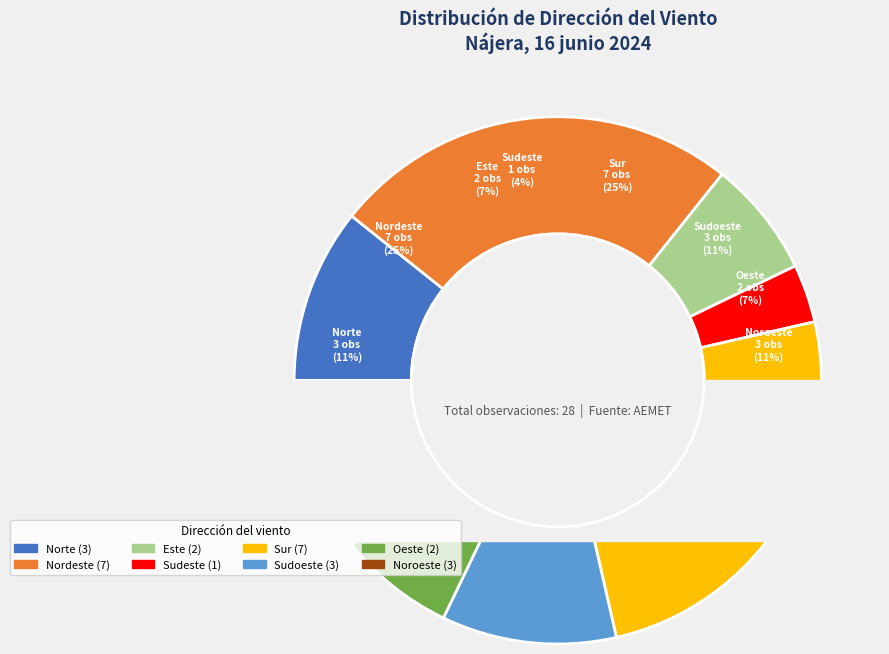

How much of the chart is everything except Sudoeste?

89.3%